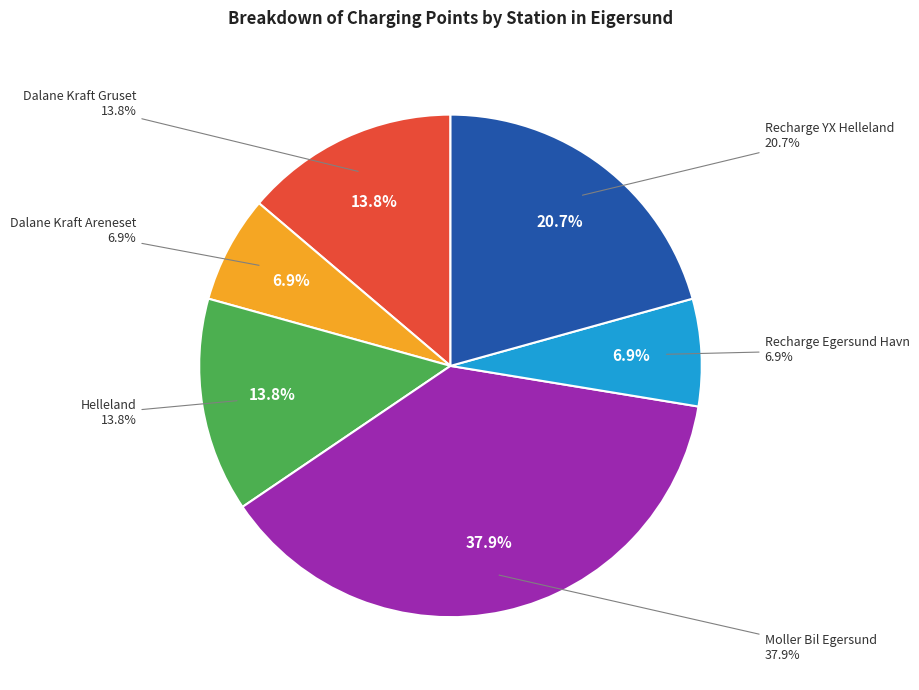

Count the number of slices in the pie.

6